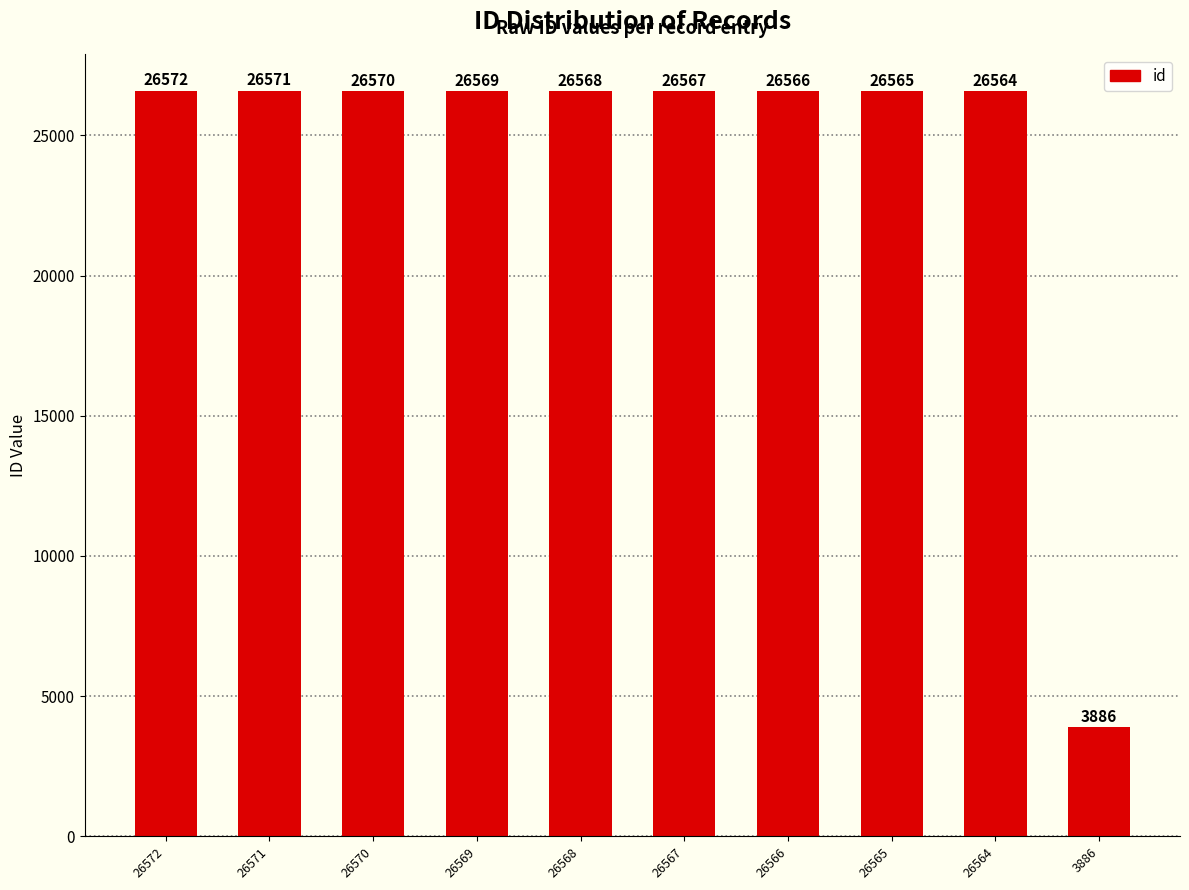

True or false: the data shows 1927 at 3886.

False